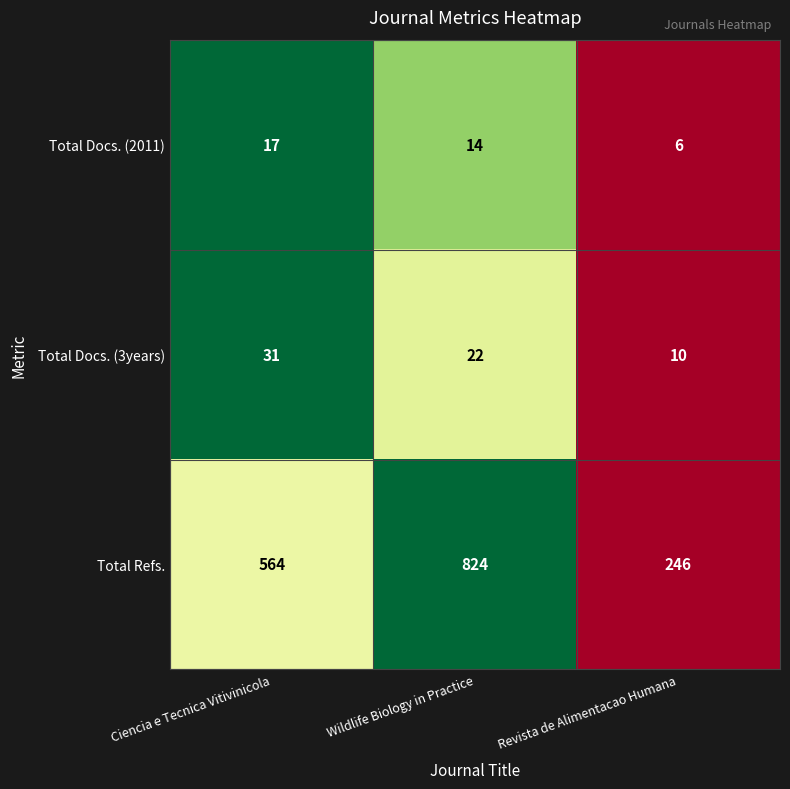

What is the sum of the Total Docs. (2011) values at Wildlife Biology in Practice and Ciencia e Tecnica Vitivinicola?

31